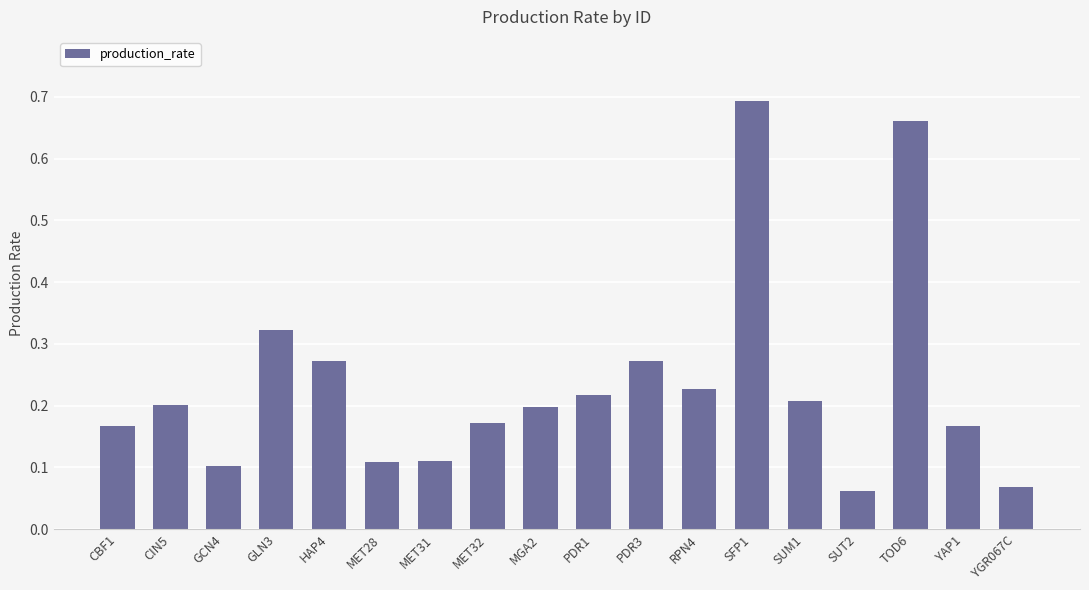

Which has a higher value, CBF1 or SFP1?

SFP1